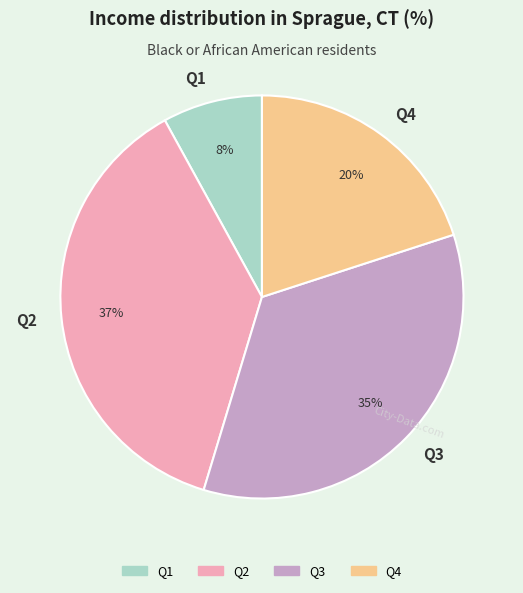

Is there any slice that represents more than half of the pie?

No